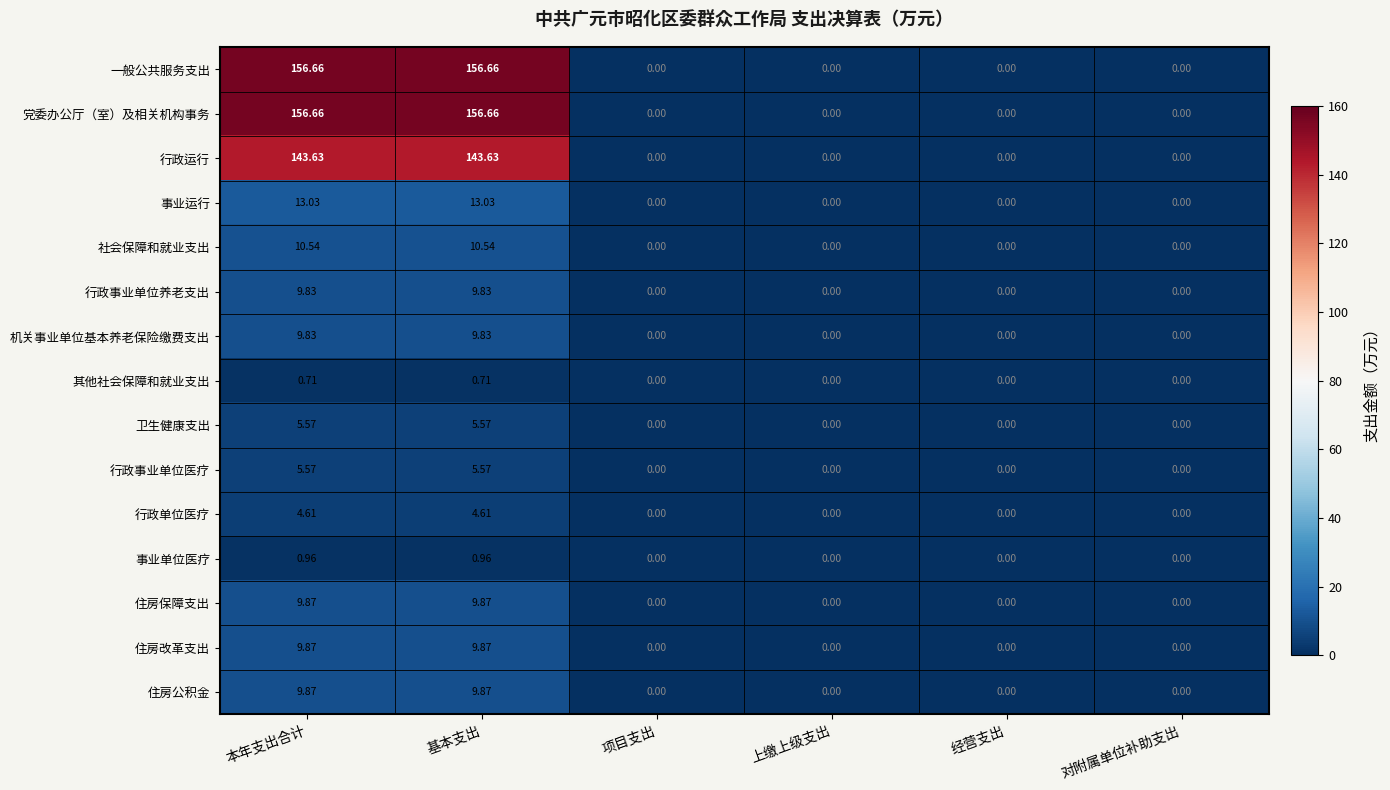

Is the value of 其他社会保障和就业支出 at 基本支出 greater than the value of 事业单位医疗 at 项目支出?

Yes